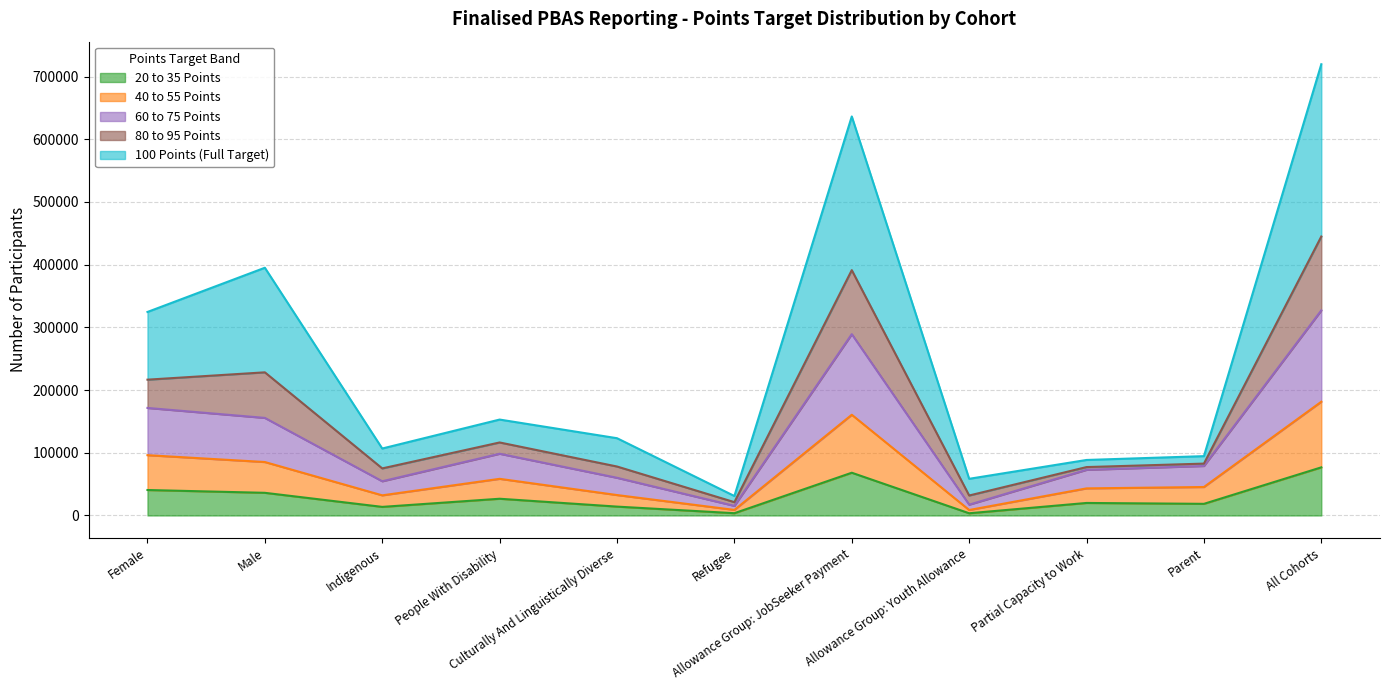

Does the chart have visible grid lines?

Yes